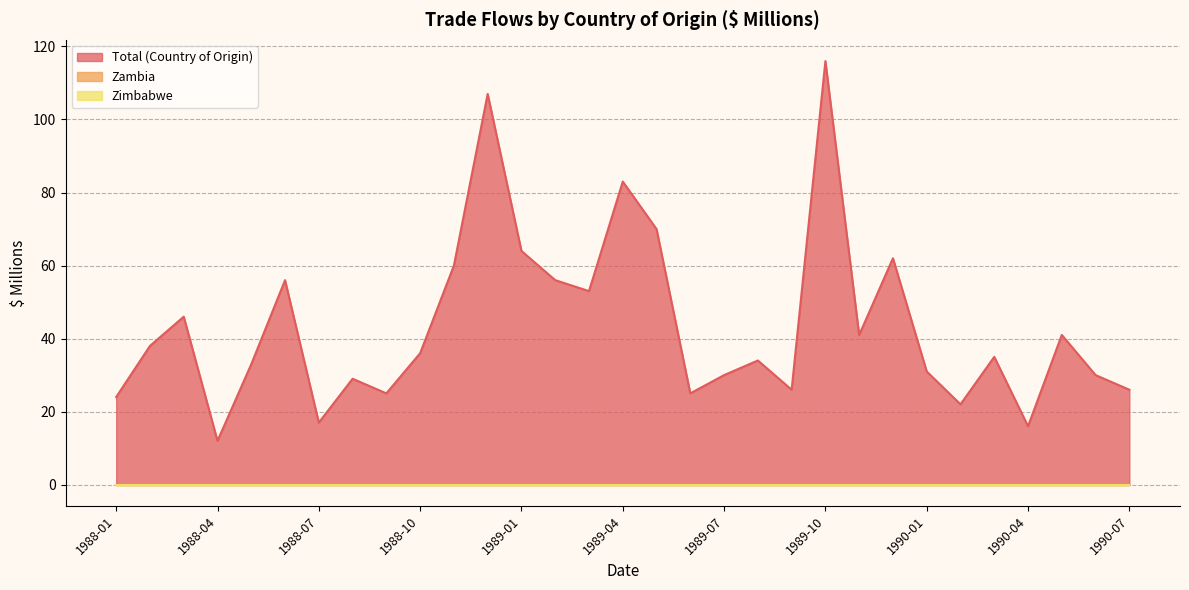

At how many categories does at least one series exceed 101?

2